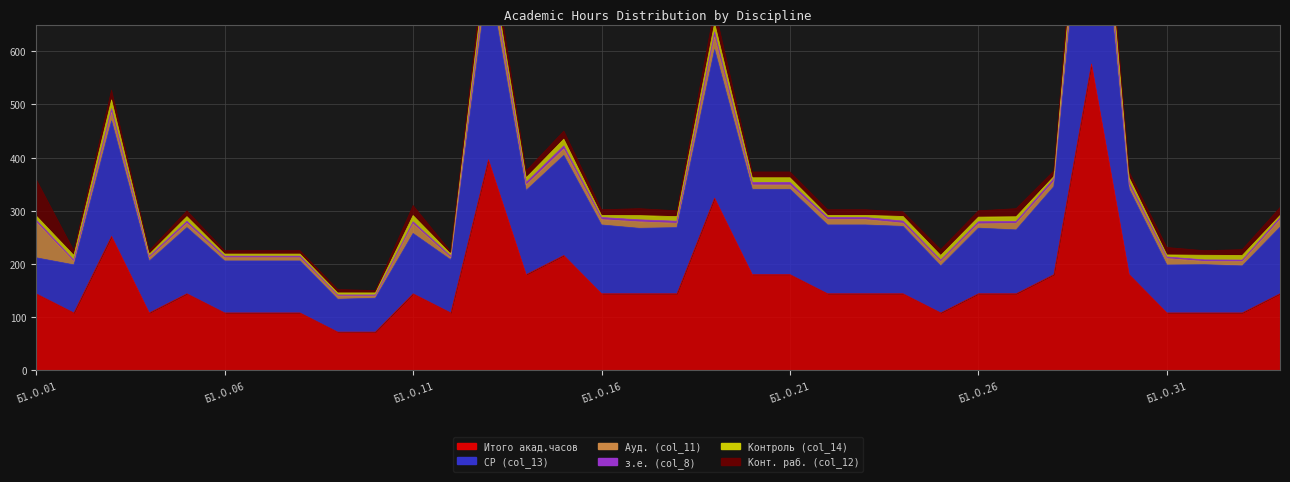

The СР (col_13) series shows 198.4 at Б1.О.02. True or false?

True